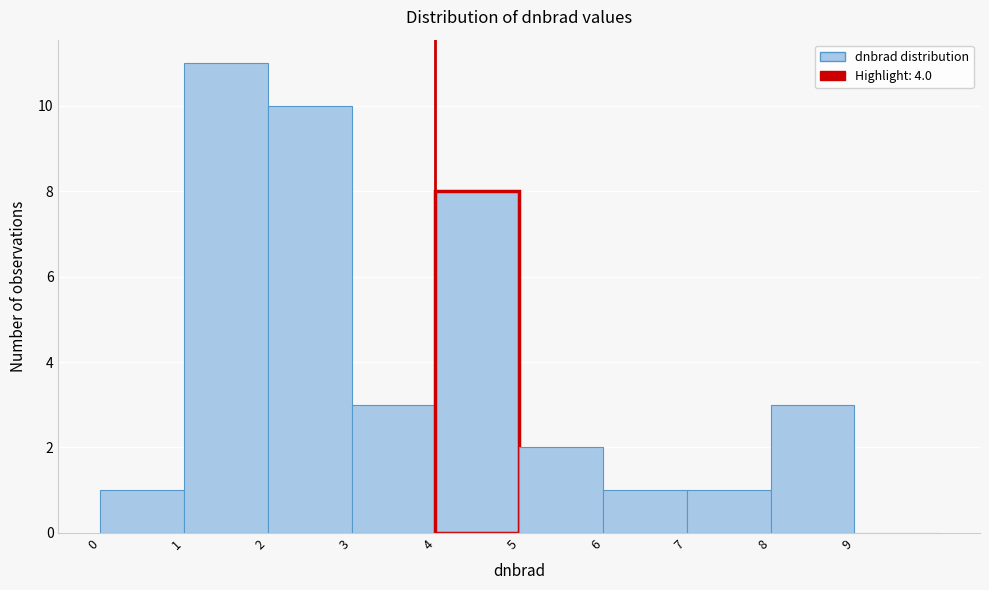

Reading left to right, list every bar in this chart as the range it spans on the x-axis followed by its height. The values are not printed on the chart, so give them approximately, as read against the axis.

0 to 1: 1
1 to 2: 11
2 to 3: 10
3 to 4: 3
4 to 5: 8
5 to 6: 2
6 to 7: 1
7 to 8: 1
8 to 9: 3
9 to 10: 0